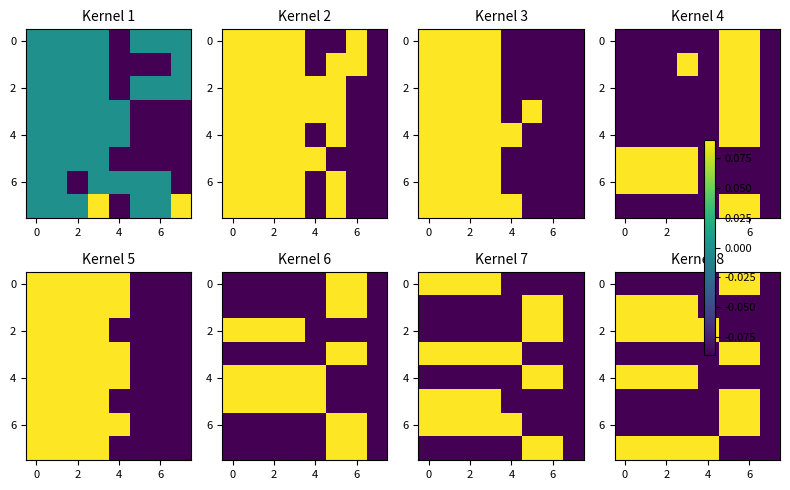

At how many categories does at least one series exceed 0?

7